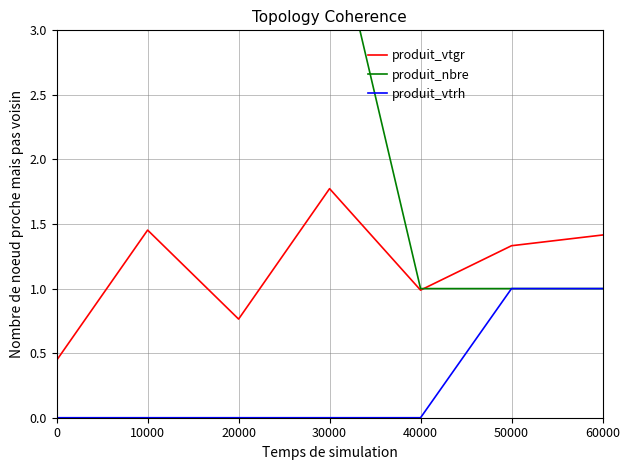

What is the difference between the maximum and minimum values in the produit_vtrh series?

1.0